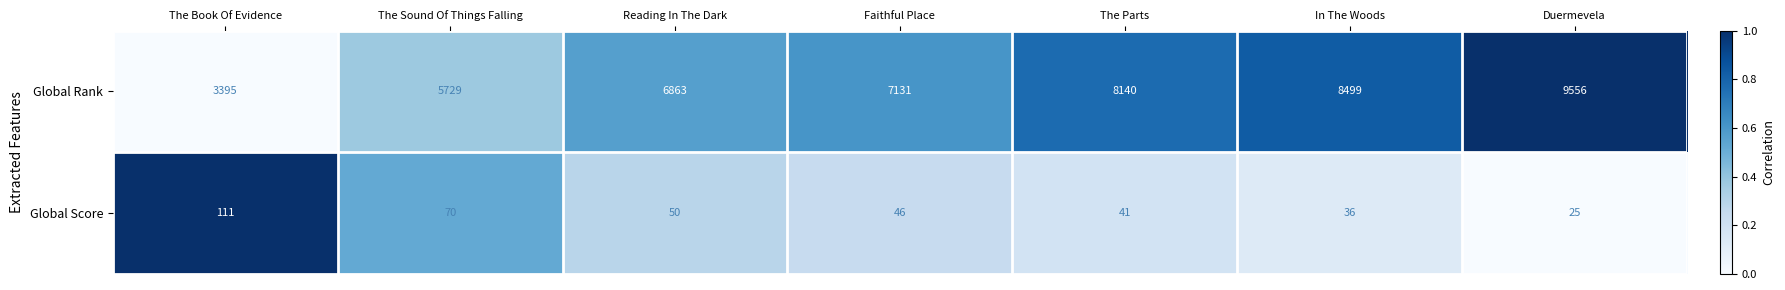

Rank the series by their maximum value, from highest to lowest.

Global Rank, Global Score